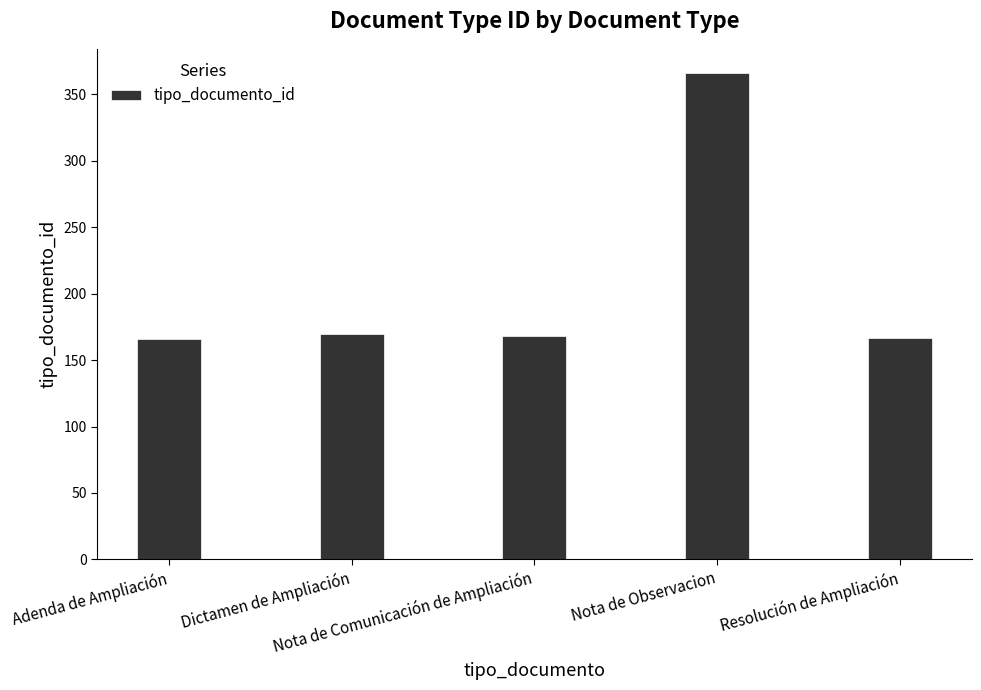

What is the value of the 3rd bar from the left?

168